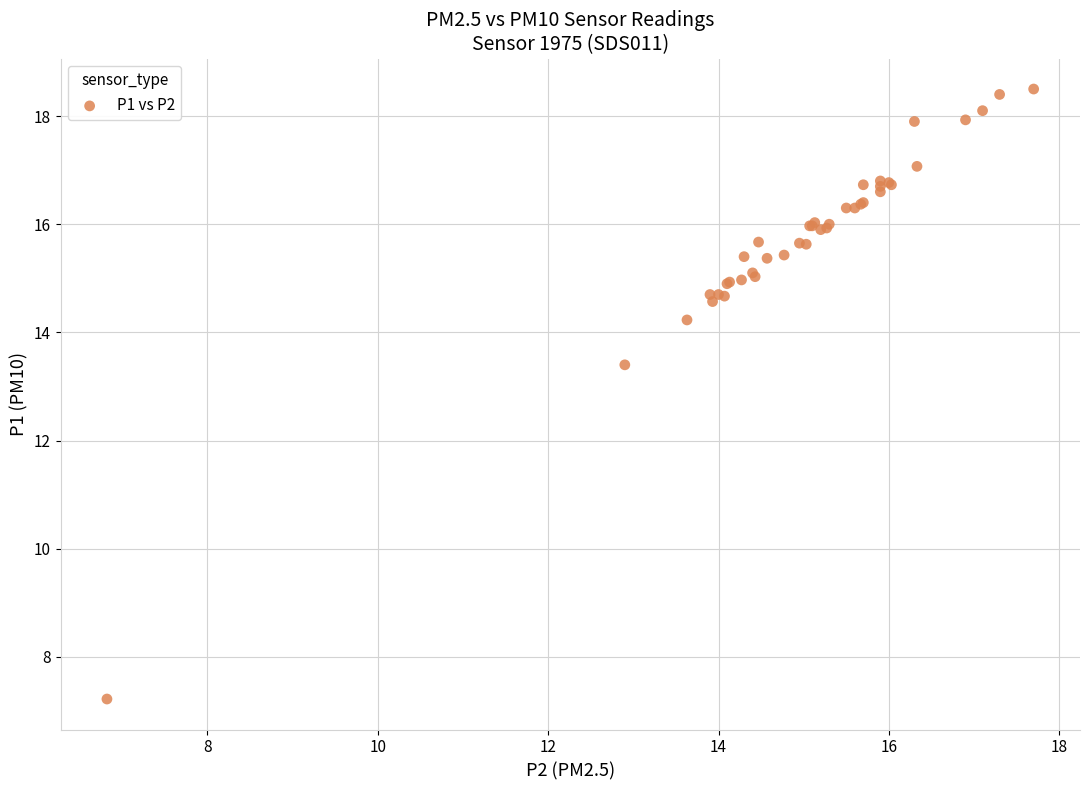

What Y value in the scatter plot is closest to 12?

13.4